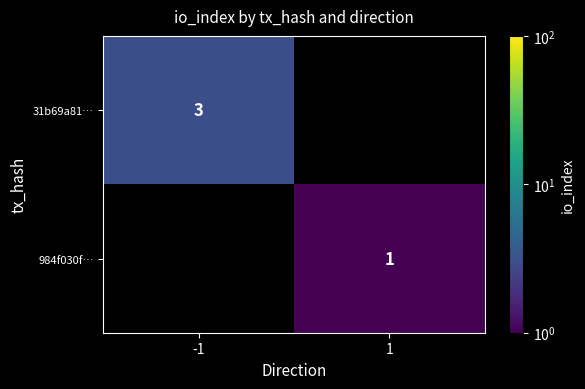

True or false: 31b69a81… has a value of 5 at -1.

False